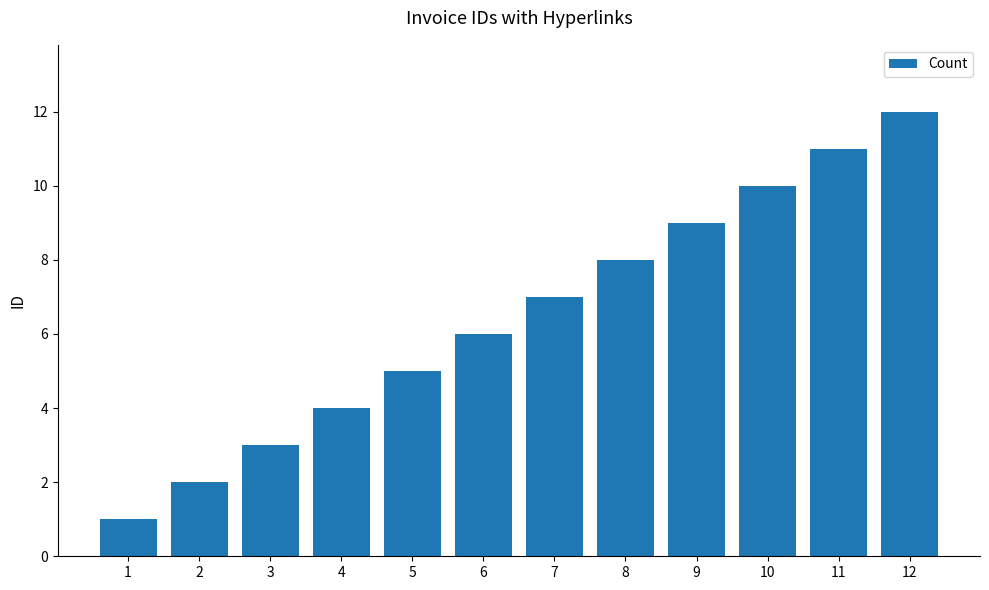

How many bars are there in total?

12